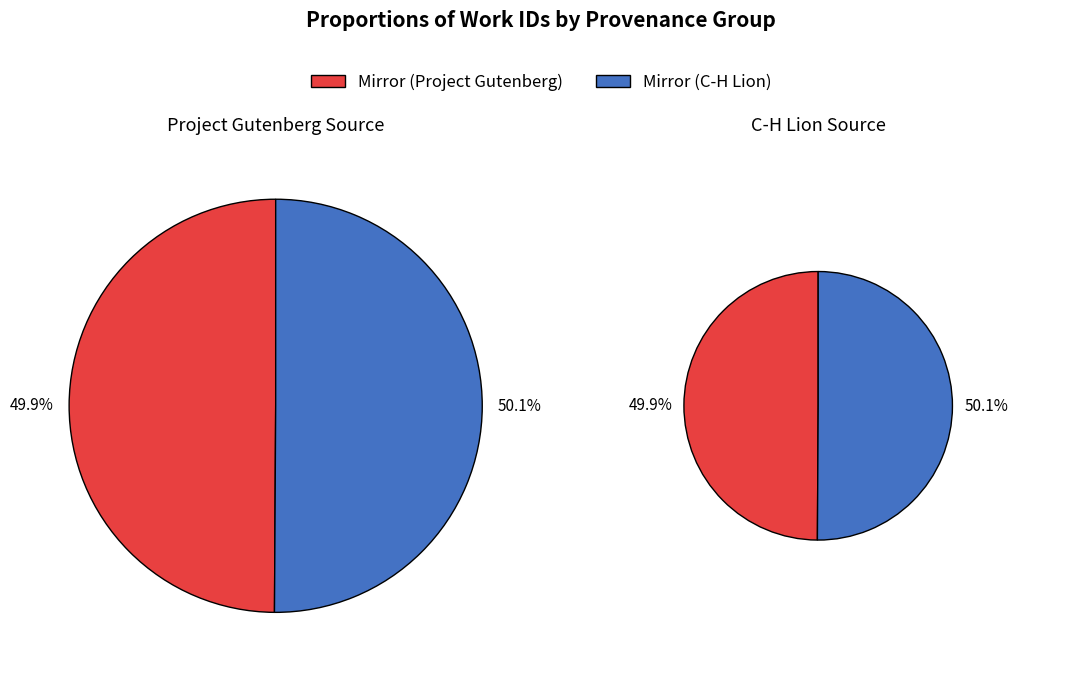

Does any single category account for the majority?

Yes